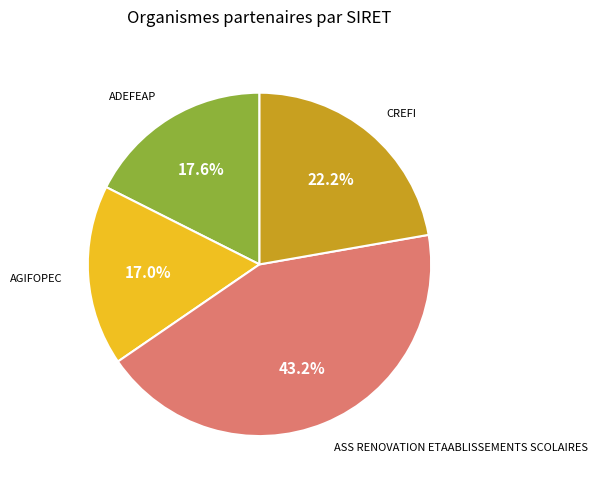

Does any single category account for the majority?

No